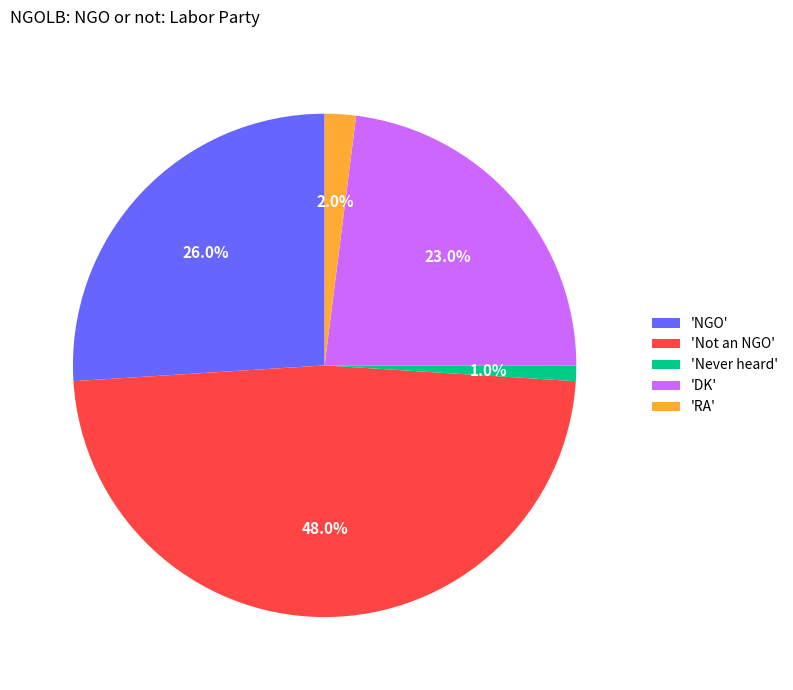

Does 'Not an NGO' account for over 50% of the chart?

No